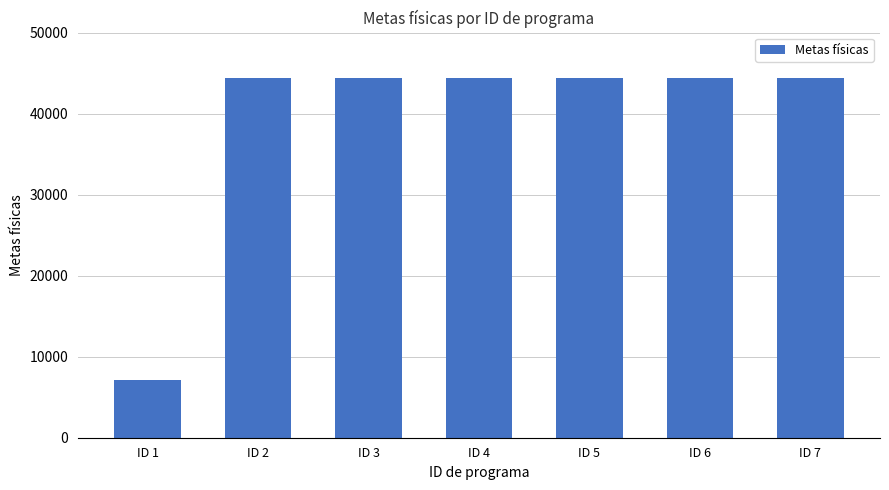

Does the chart contain stacked bars?

No